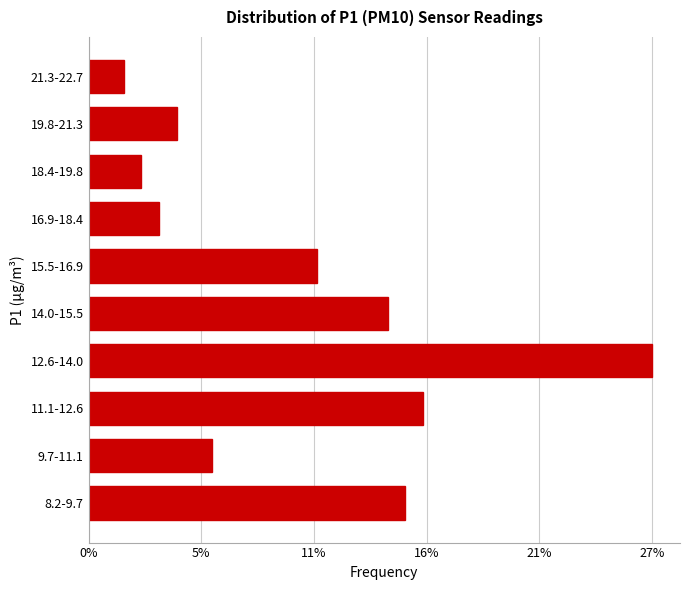

Does the chart contain any negative values?

No